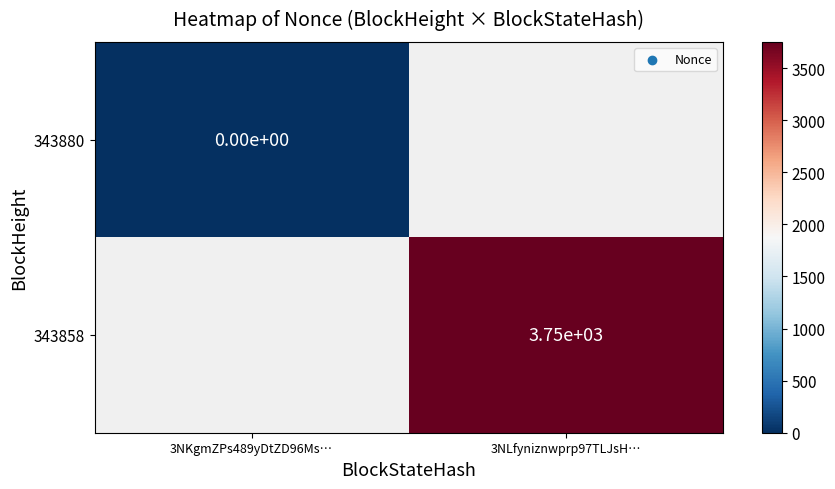

True or false: 343858 has a value of 5988 at 3NLfyniznwprp97TLJsH….

False